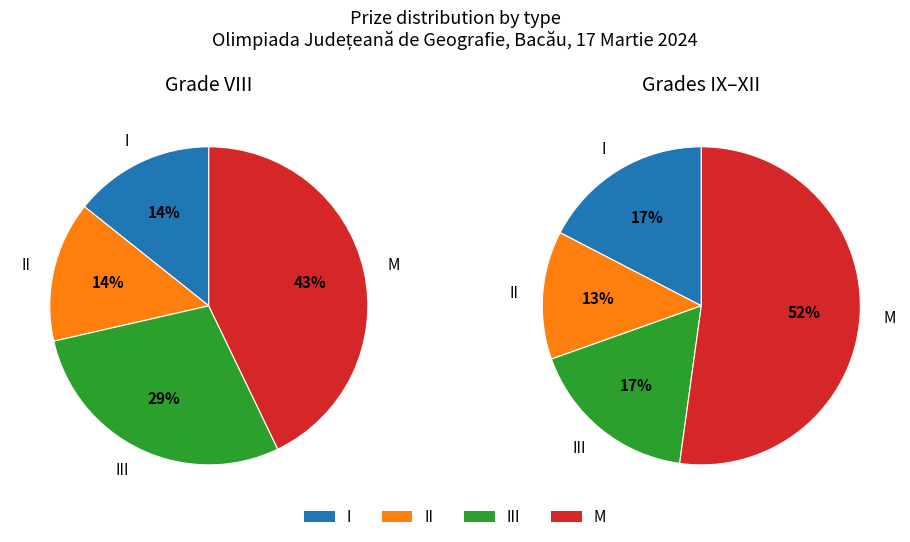

To the nearest percent, what is the average slice percentage?

25%